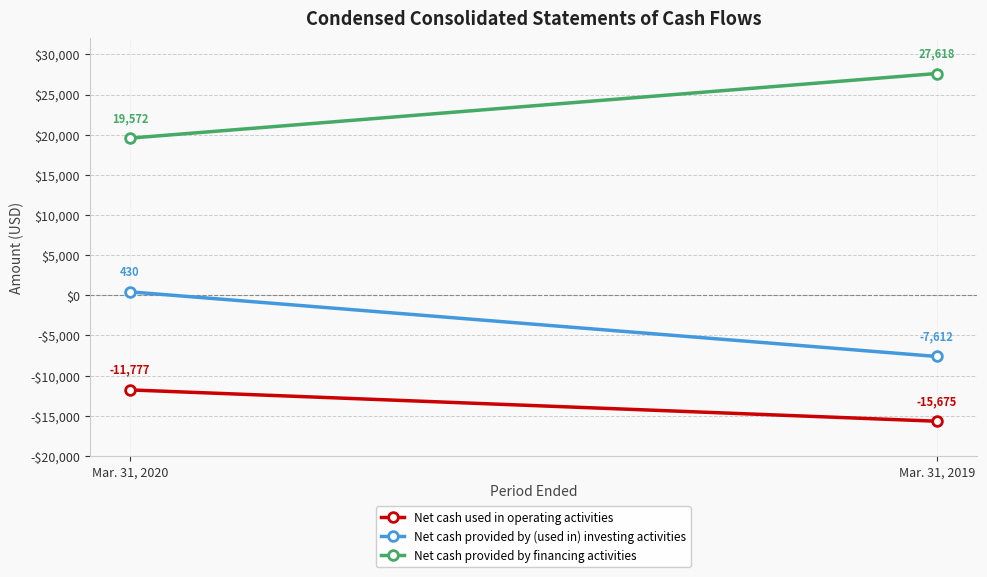

What is the average value of the Net cash provided by financing activities series?

23595